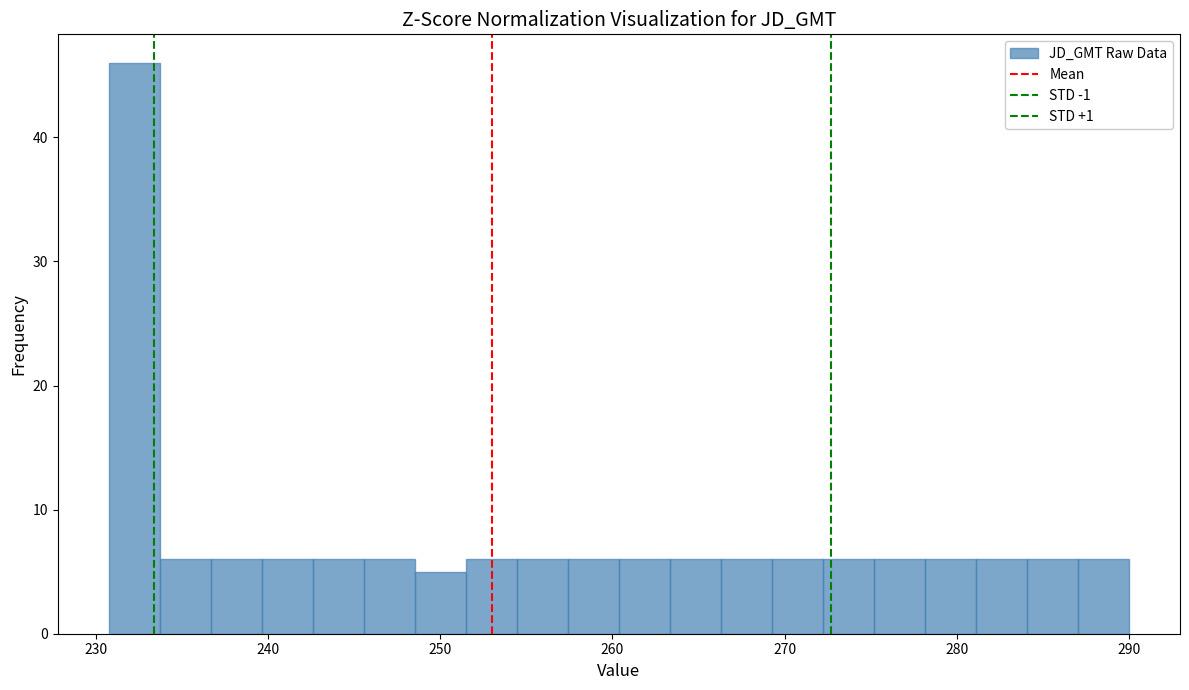

Read against the x-axis, roughly where is the centre of the tallest bar?

232